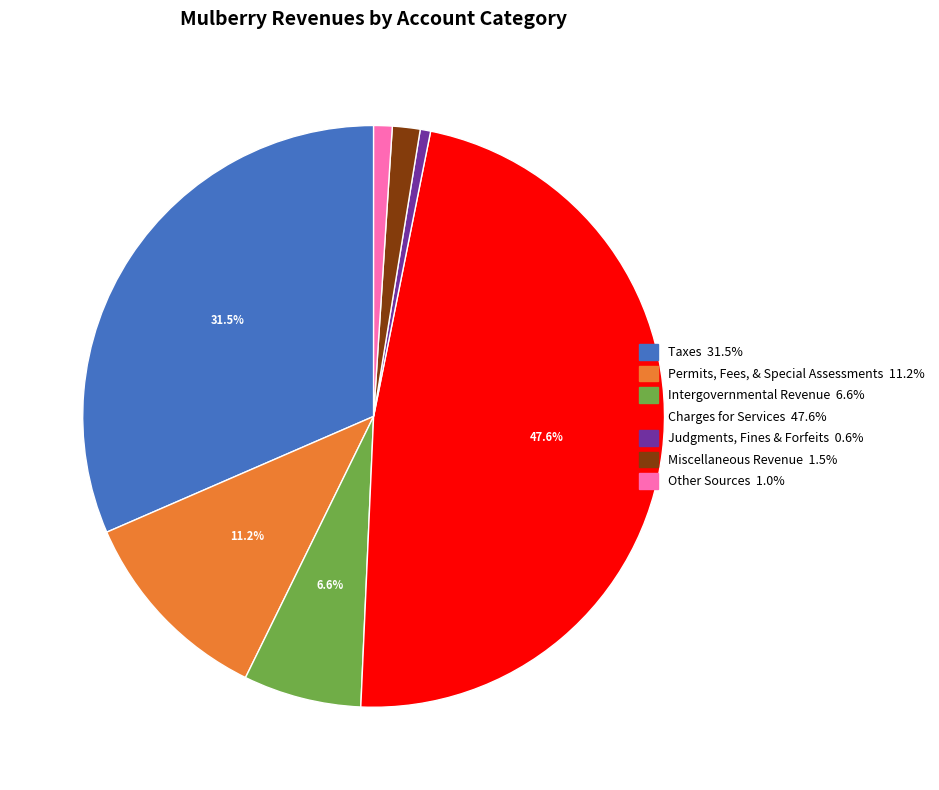

Does any single category account for the majority?

No